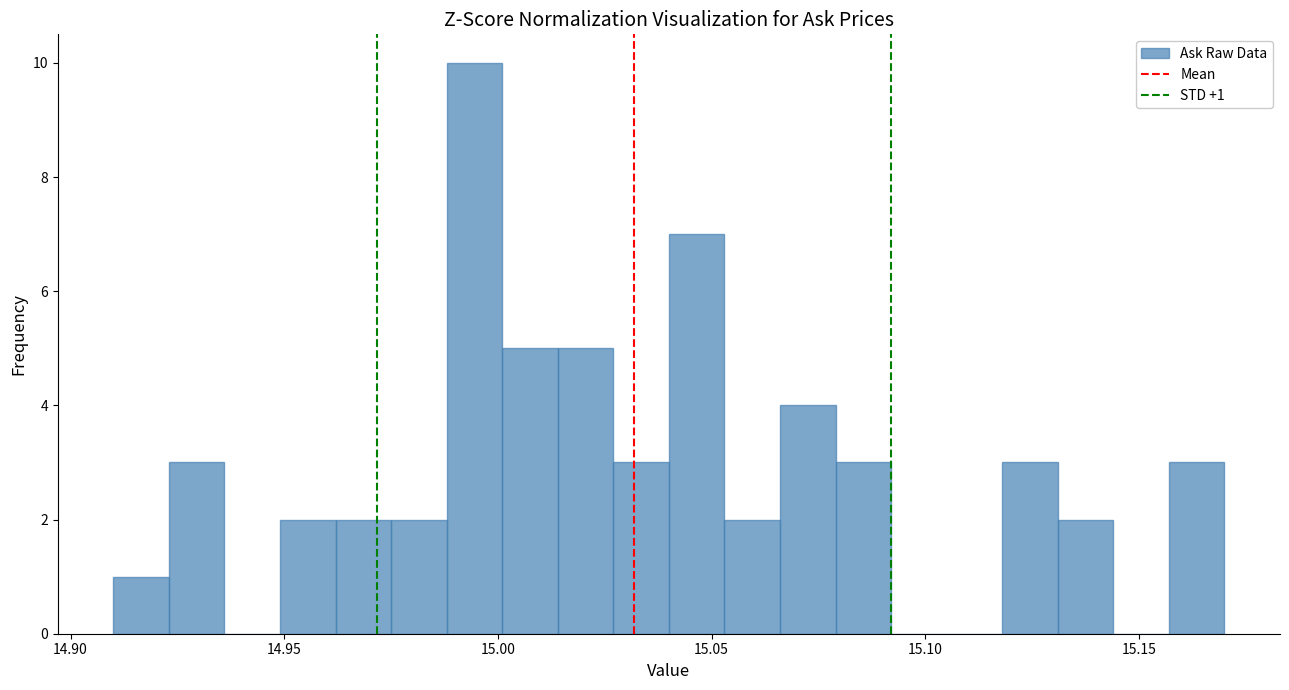

Read against the x-axis, roughly where is the centre of the tallest bar?

14.995